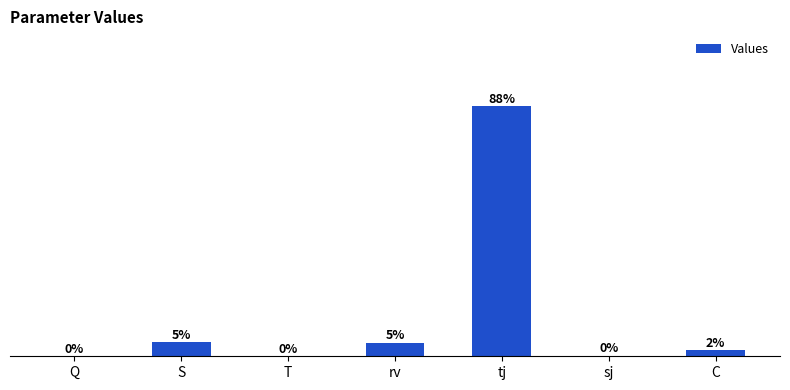

How many bars are there in total?

7